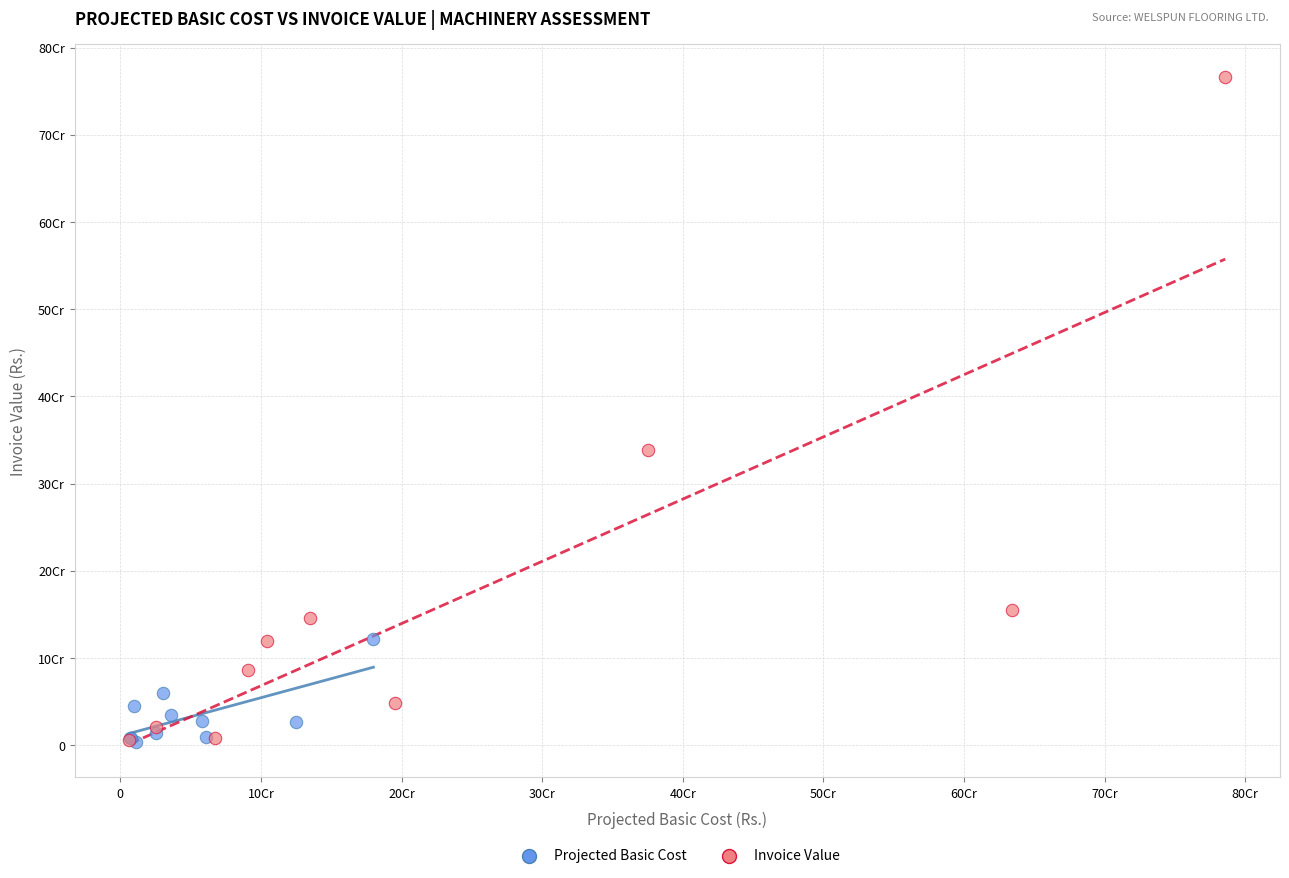

What are all the series names shown in the legend?

Projected Basic Cost, Invoice Value